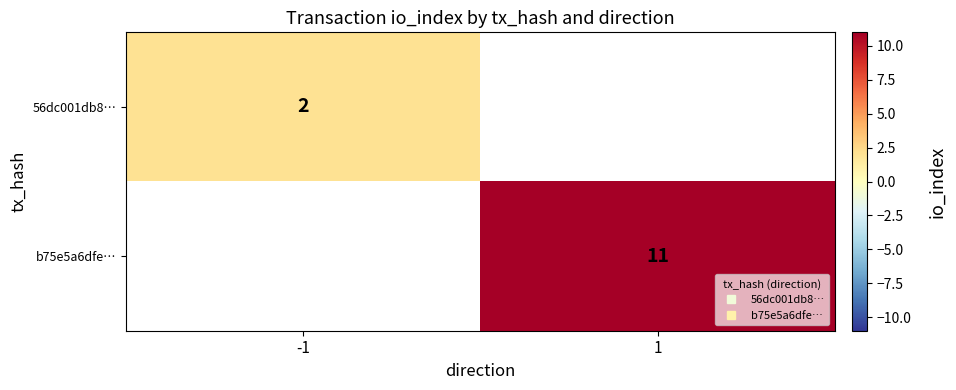

Between 1 and -1, which is larger?

-1